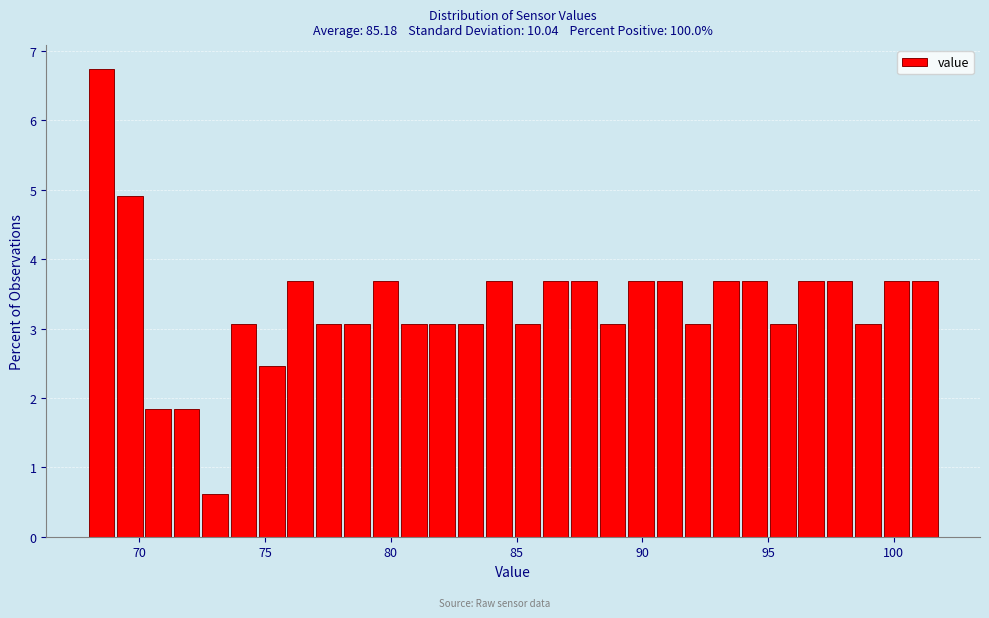

Around what value on the x-axis is the tallest bar? Give the approximate position of its centre, as read against the axis.

68.5